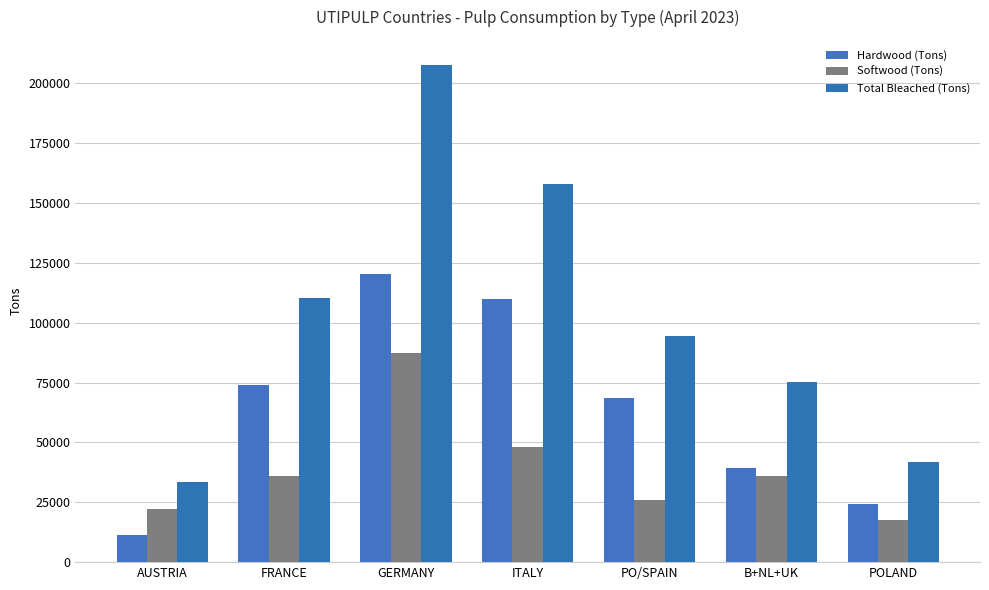

Count the number of data series in this chart.

3